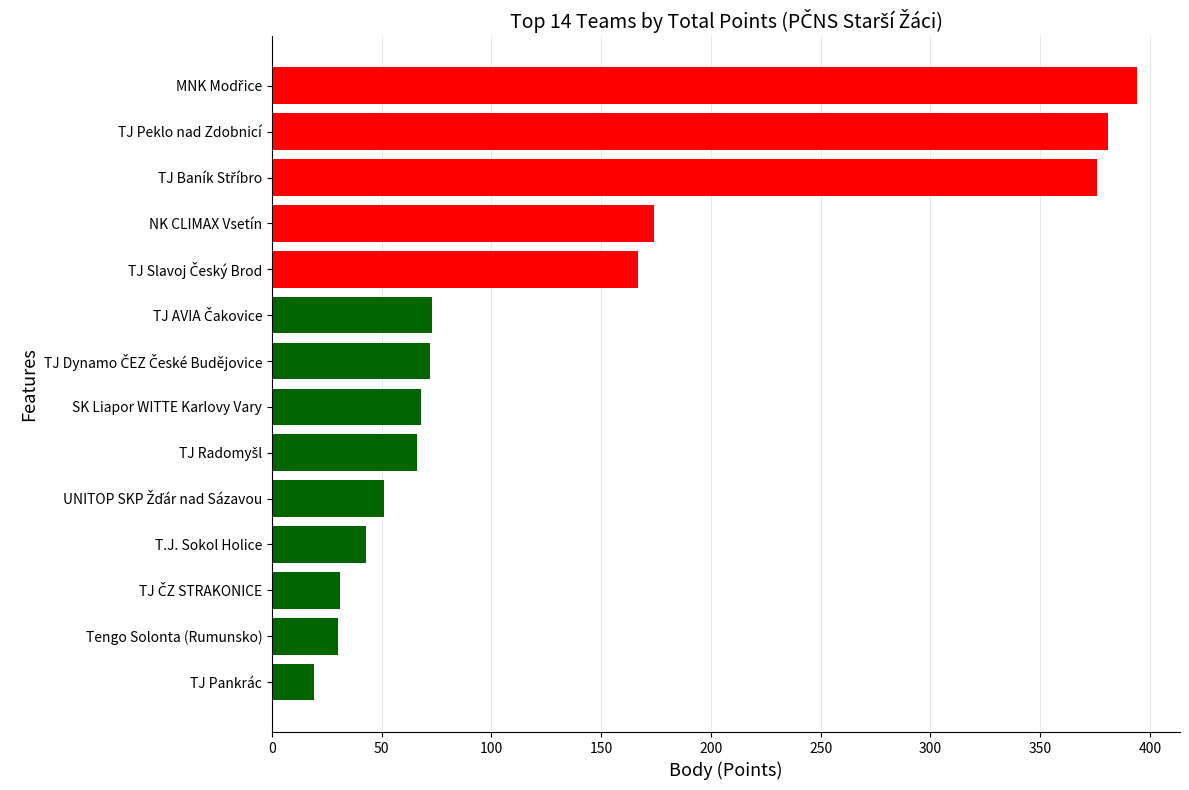

How many categories are shown in the chart?

14